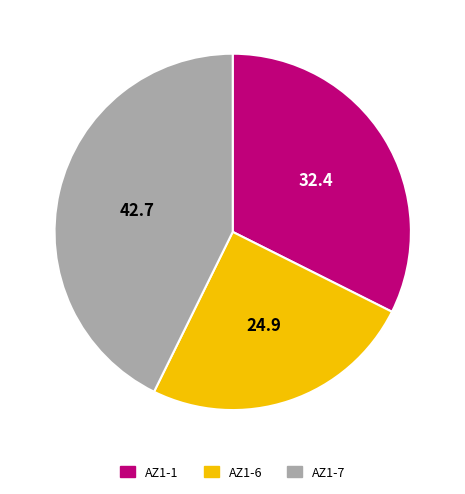

Rank the categories by value from highest to lowest.

AZ1-7, AZ1-1, AZ1-6